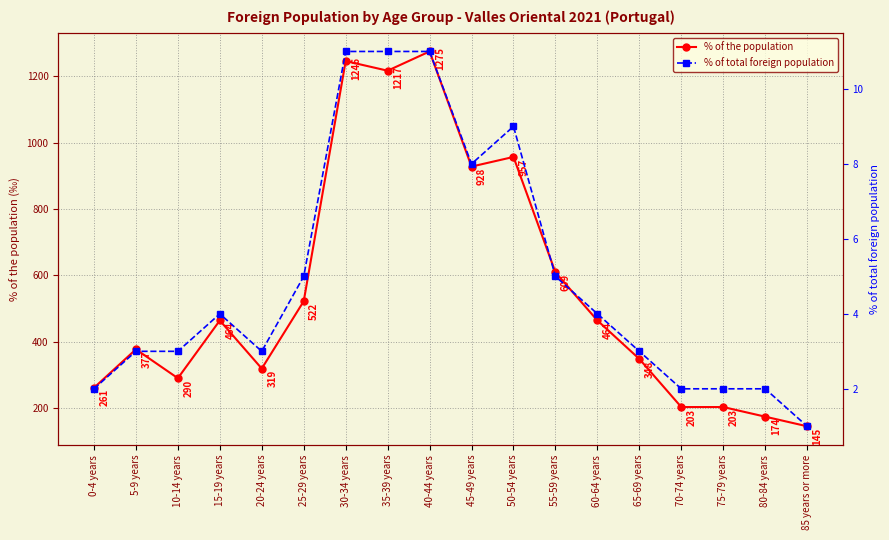

Is the value of % of the population at 40-44 years greater than the value of % of total foreign population at 45-49 years?

Yes